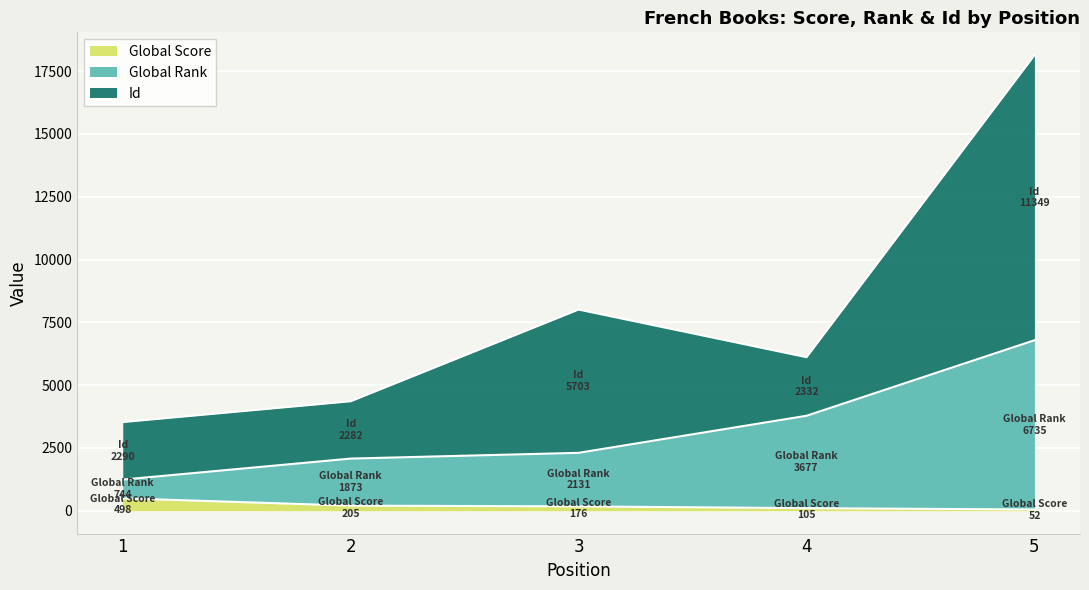

True or false: Global Score and Global Rank intersect in this chart.

False